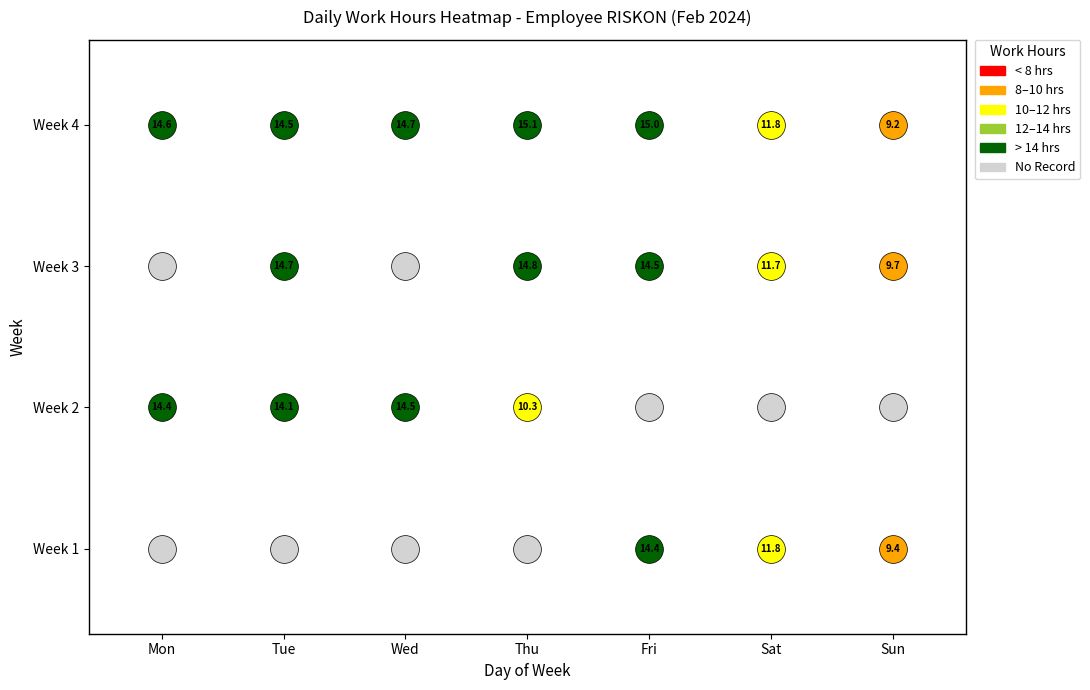

The chart shows a value of 4.7 at 3. True or false?

False